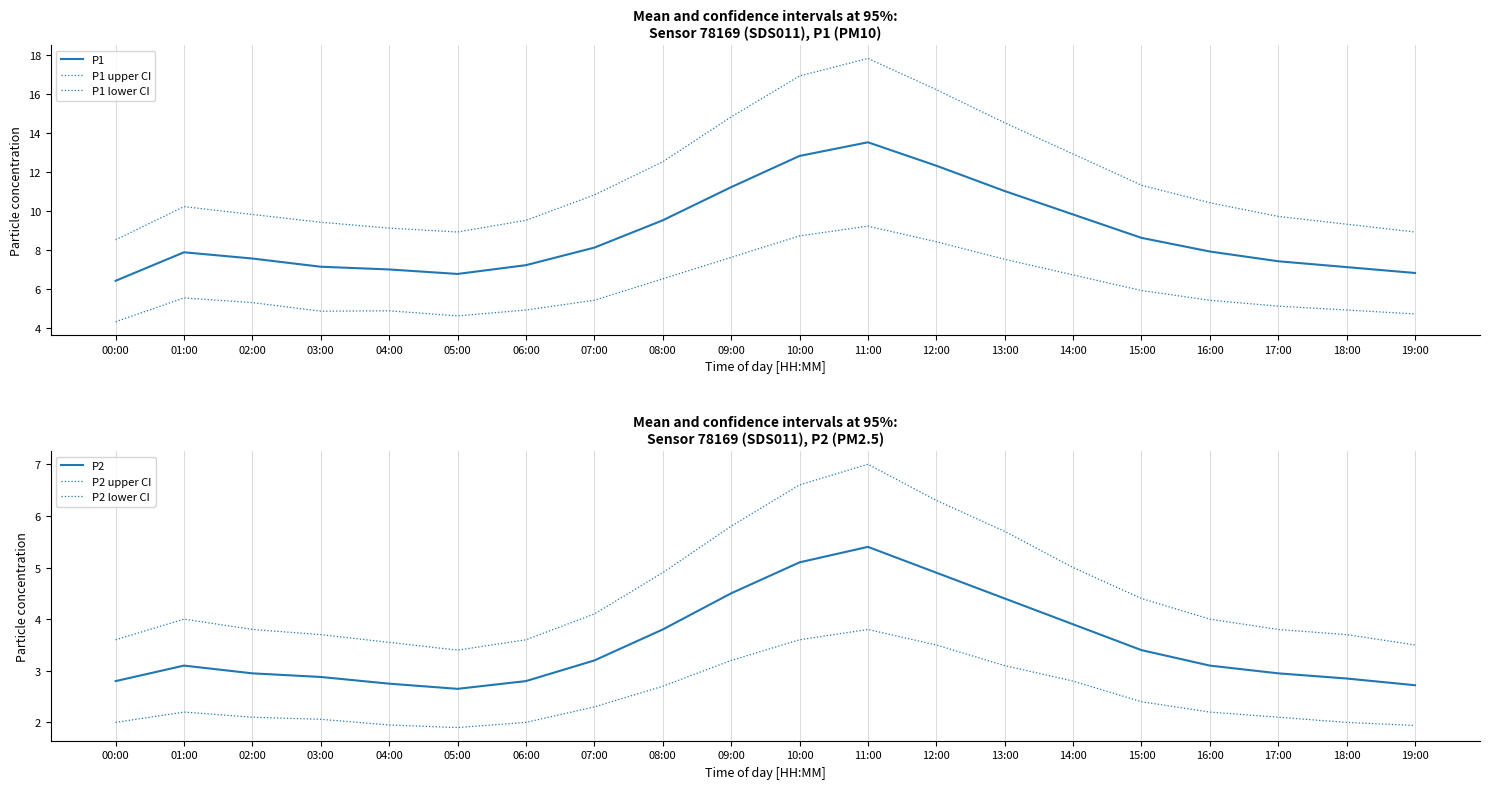

Read the P1 value at 06:00.

7.2